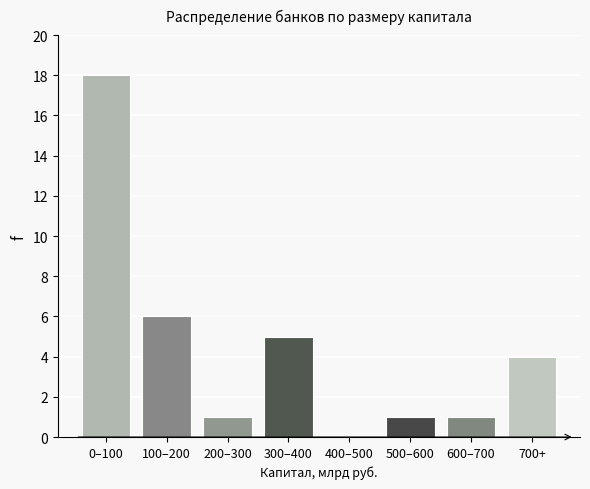

Reading left to right, transcribe all the data shown in this chart.

0–100=18	100–200=6	200–300=1	300–400=5	400–500=0	500–600=1	600–700=1	700+=4